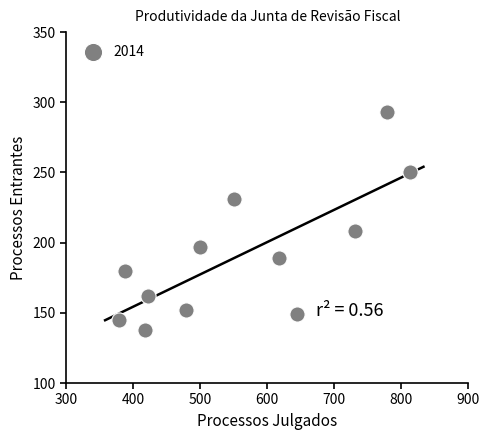

What Y value in the scatter plot is closest to 215?

208